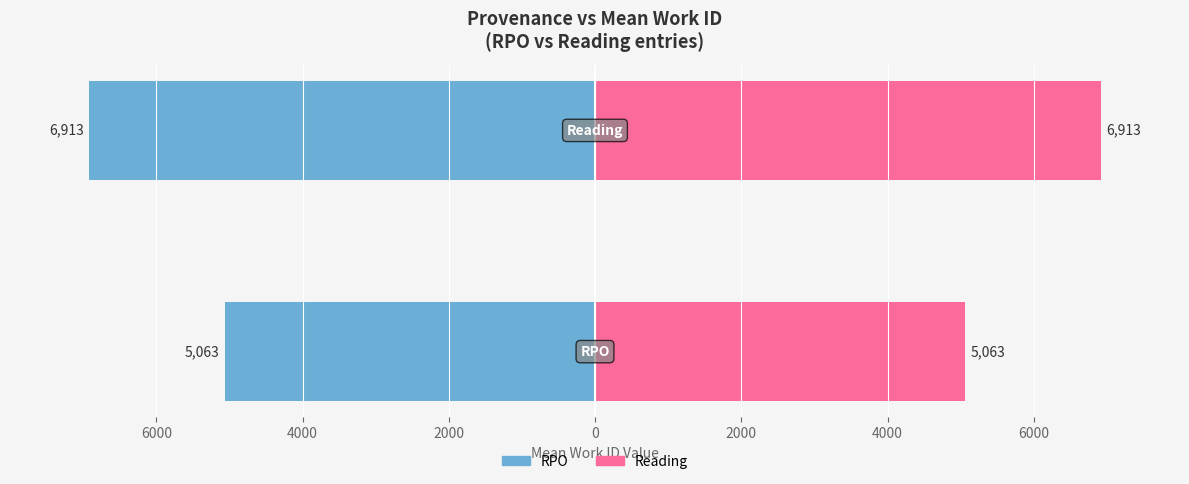

What is the spread (max minus min) of values at 6000?

10126.0